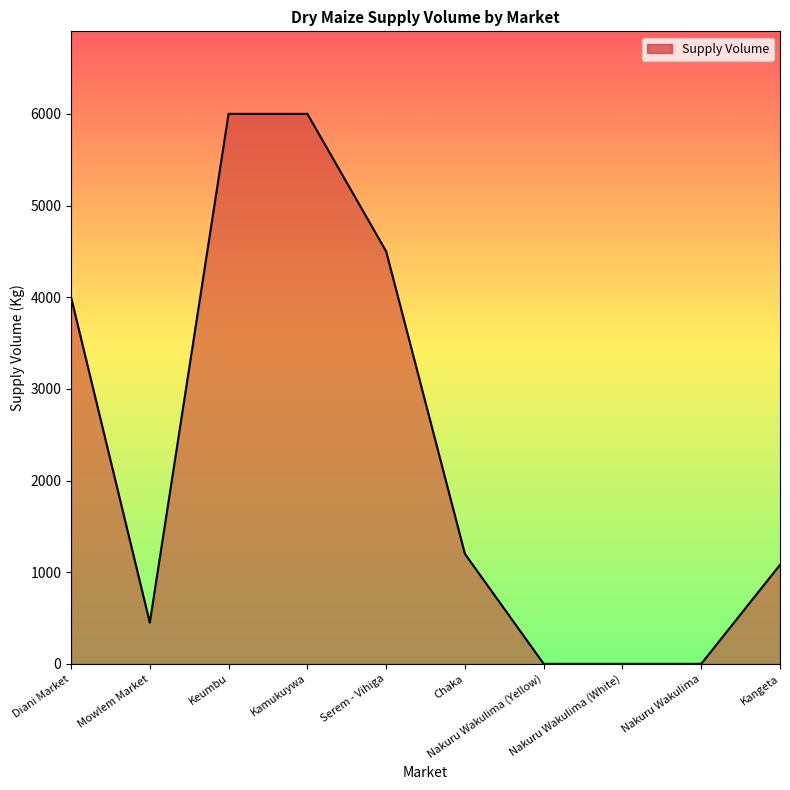

Reading left to right, transcribe all the data shown in this chart.

Diani Market=4000	Mowlem Market=450	Keumbu=6000	Kamukuywa=6000	Serem - Vihiga=4500	Chaka=1200	Nakuru Wakulima (Yellow)=0	Nakuru Wakulima (White)=0	Nakuru Wakulima=0	Kangeta=1080